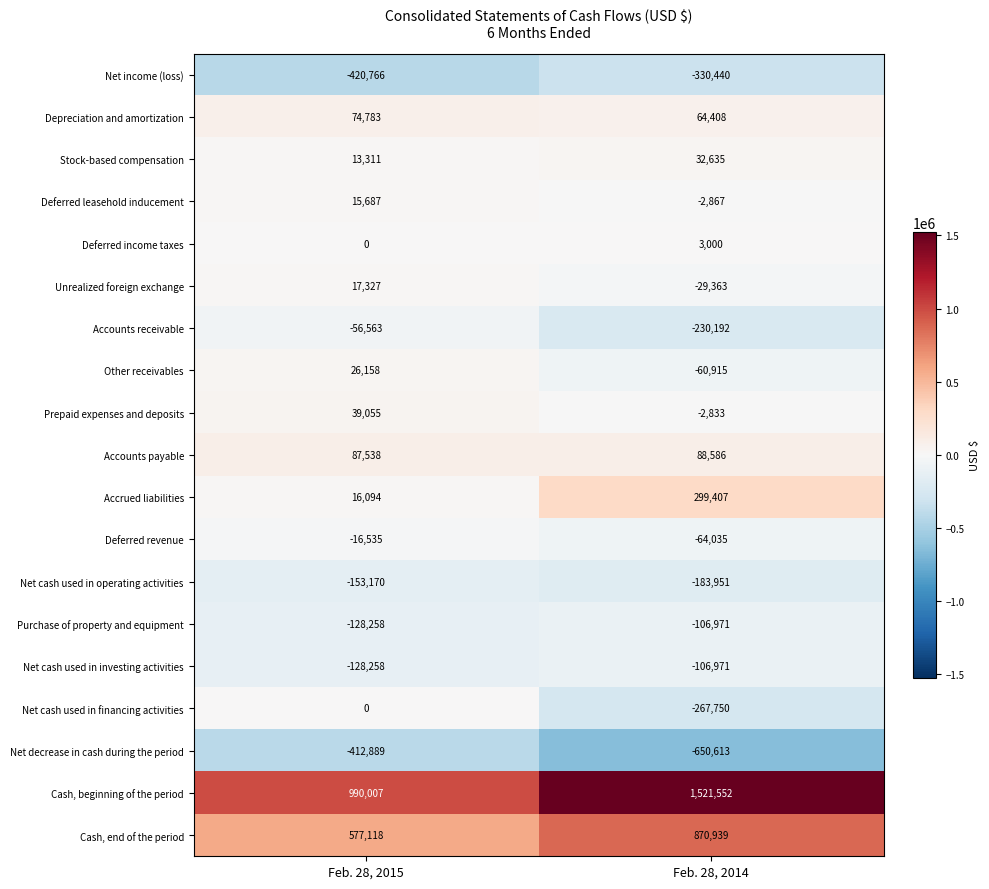

Which series changed the most between Feb. 28, 2015 and Feb. 28, 2014?

Cash, beginning of the period